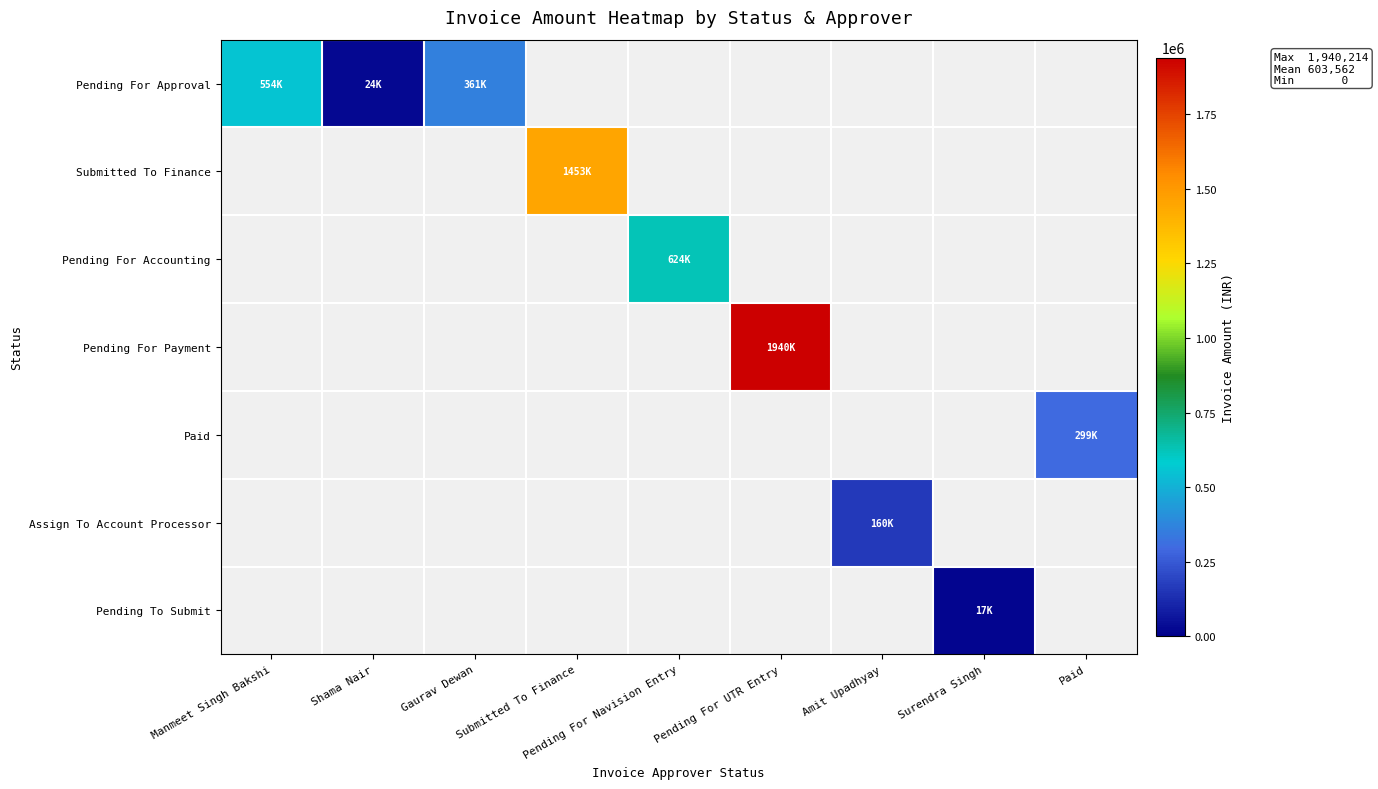

Which series has the largest range (max minus min)?

Pending For Approval